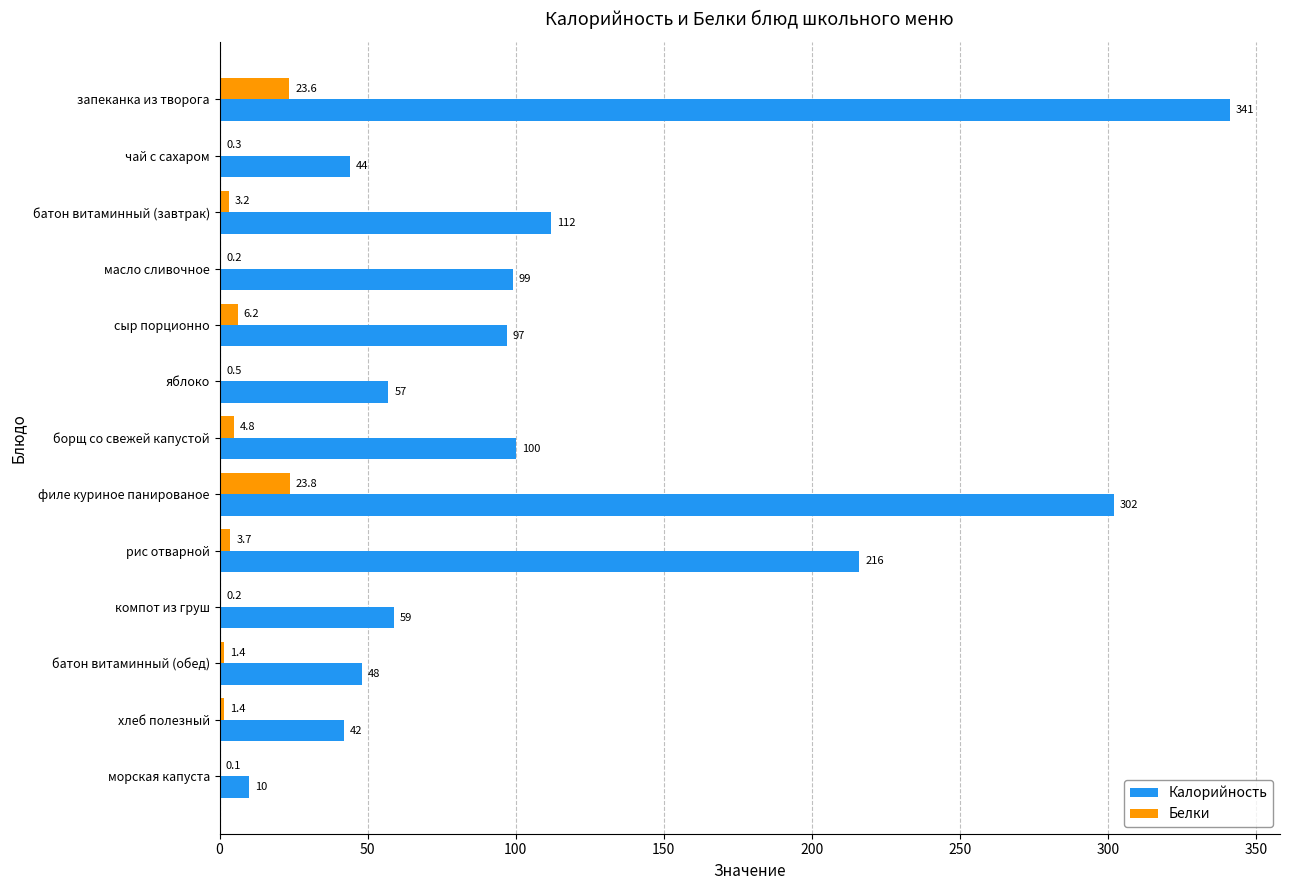

Which category has the highest value across all series?

запеканка из творога